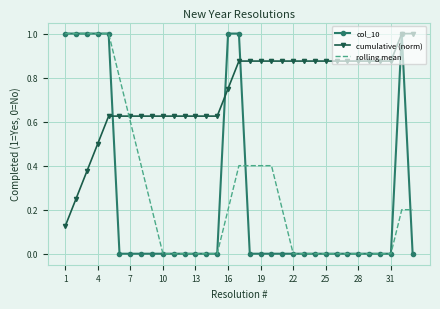

Which series has the largest total across all categories?

cumulative (norm)